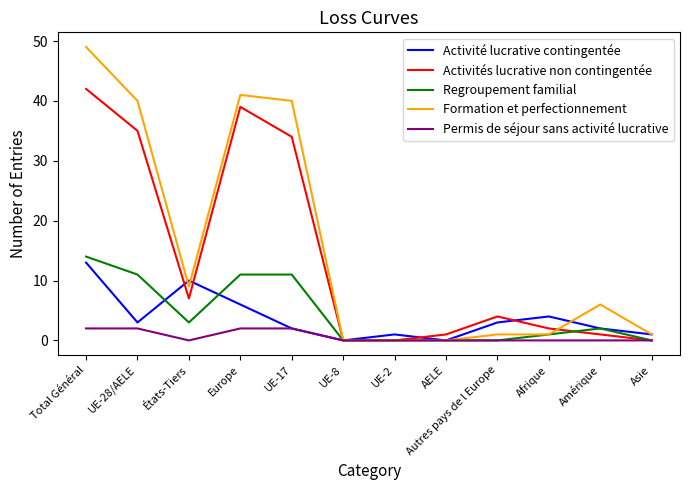

What position from the right is Amérique?

2